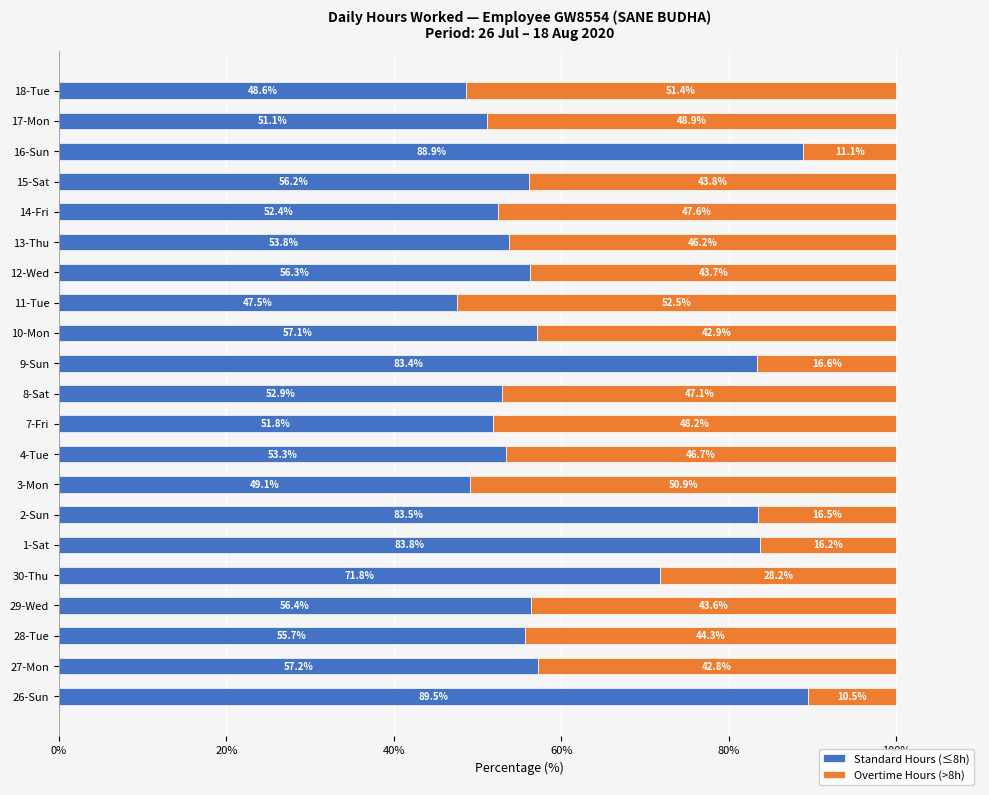

What is the sum of all Standard Hours (≤8h) values?

1300.3